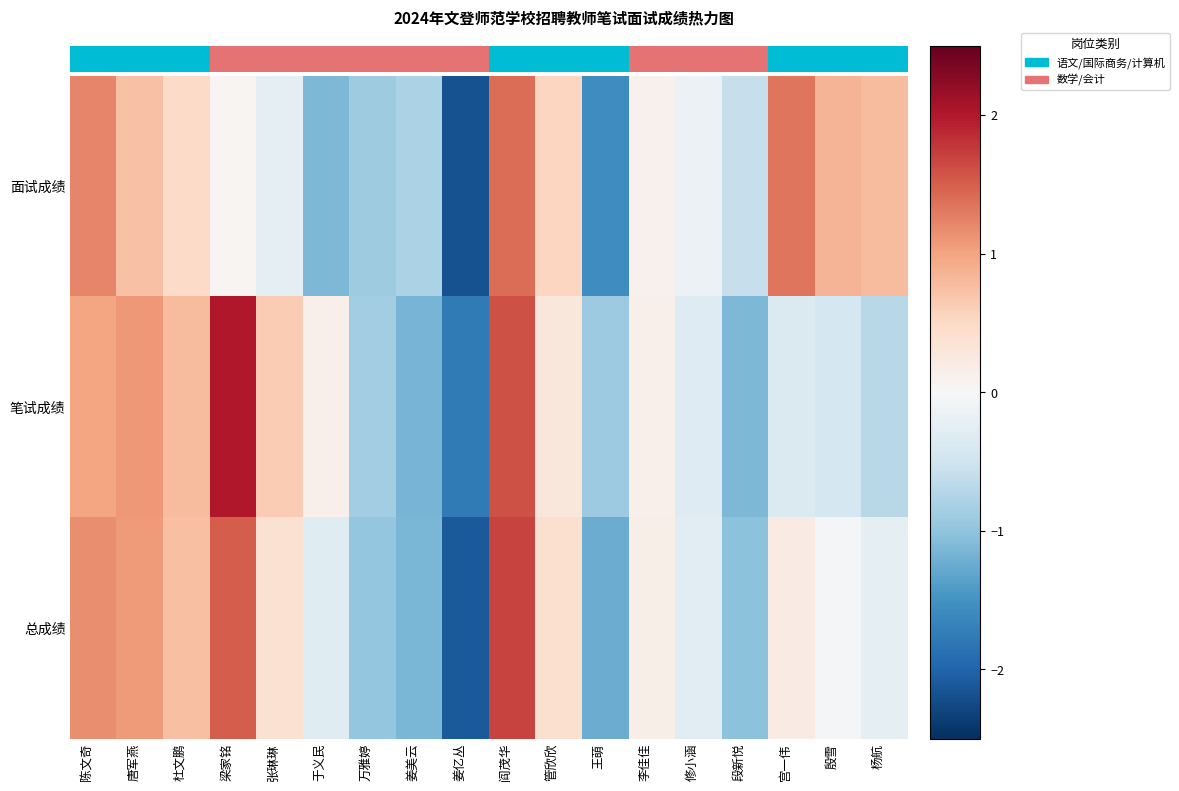

Which series has the largest range (max minus min)?

总成绩